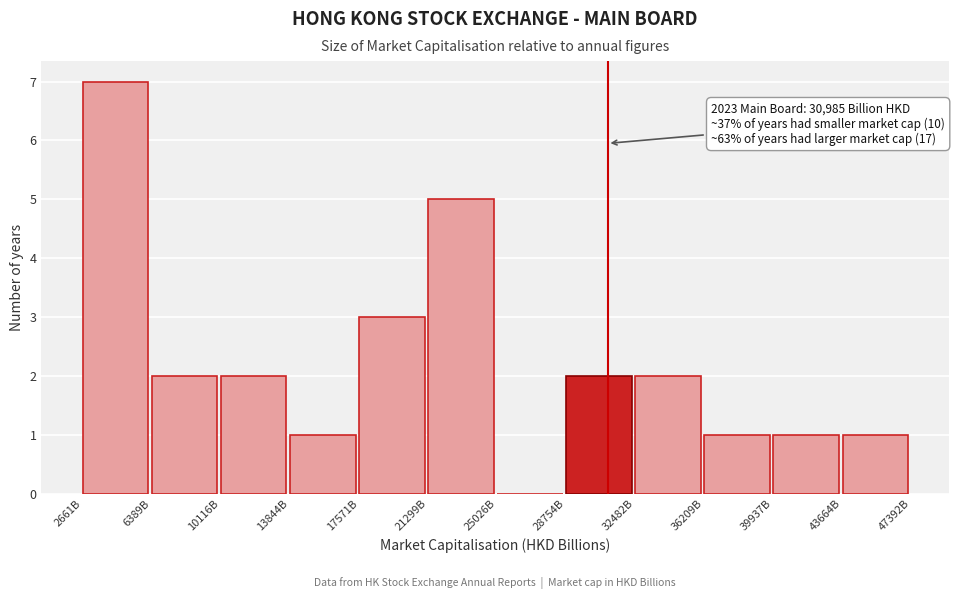

Reading left to right, what are all the values shown in this chart?

2661B=7	6389B=2	10116B=2	13844B=1	17571B=3	21299B=5	25026B=0	28754B=2	32482B=2	36209B=1	39937B=1	43664B=1